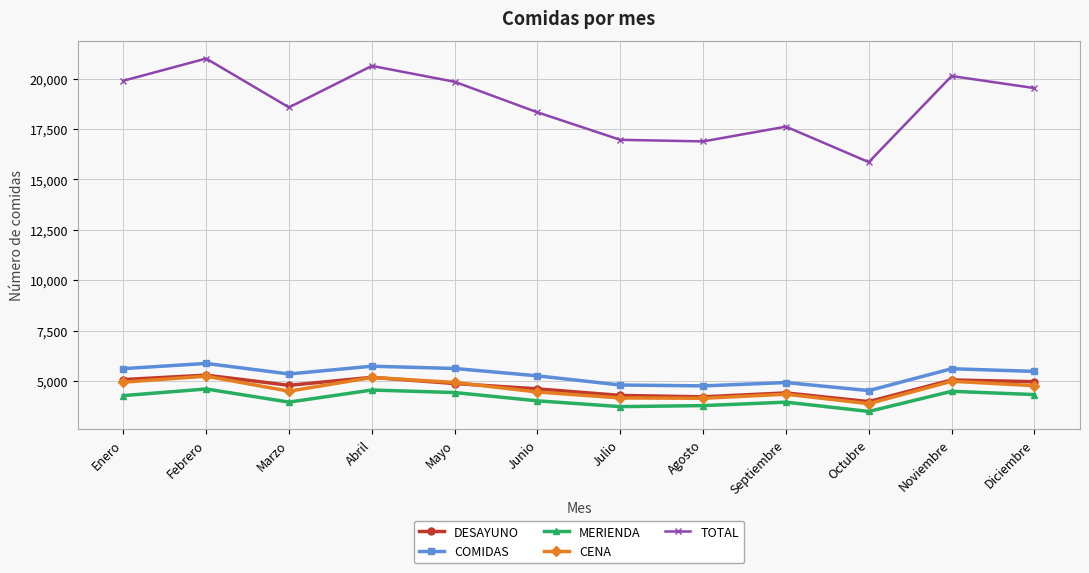

Which series has the widest spread of values?

TOTAL